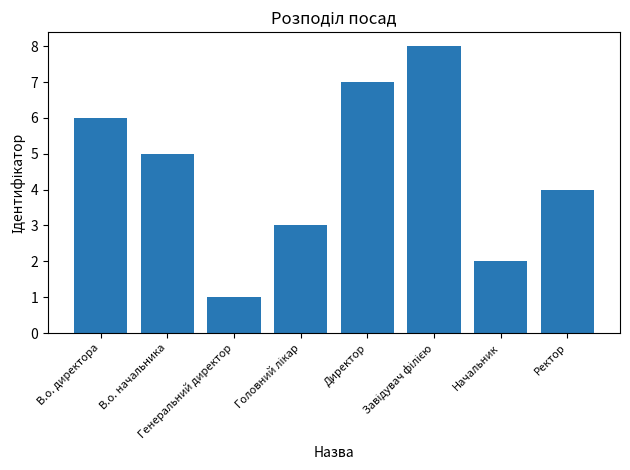

What is the difference between the maximum and minimum values?

7